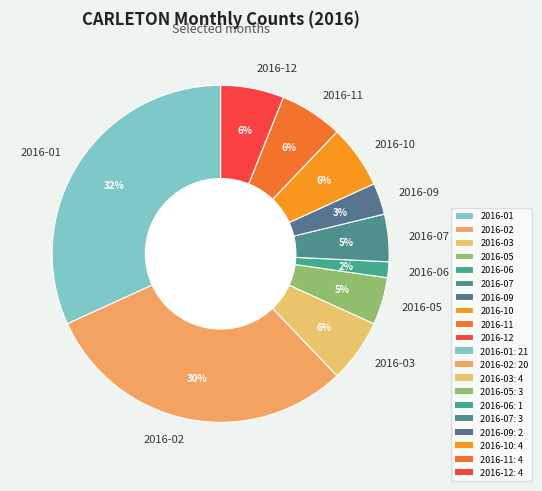

Approximately how many times larger is the value at 2016-10 compared to 2016-12?

1.0